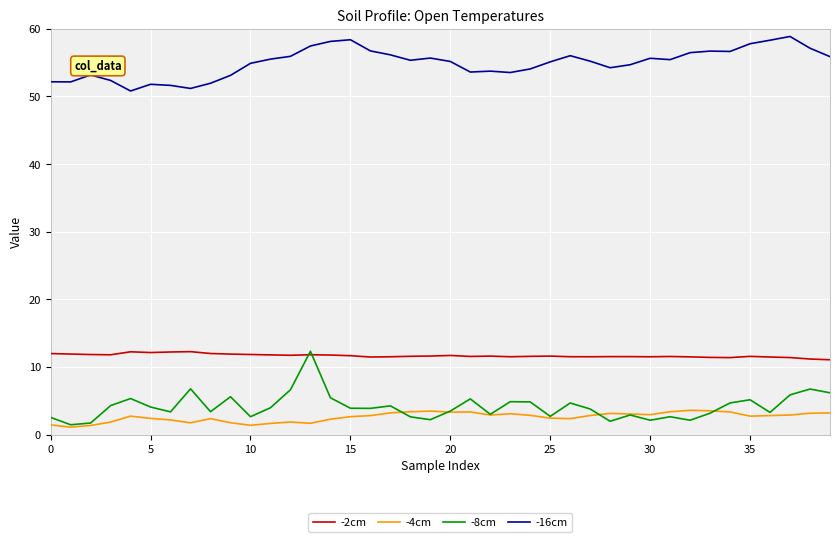

Which series has the largest total across all categories?

-16cm